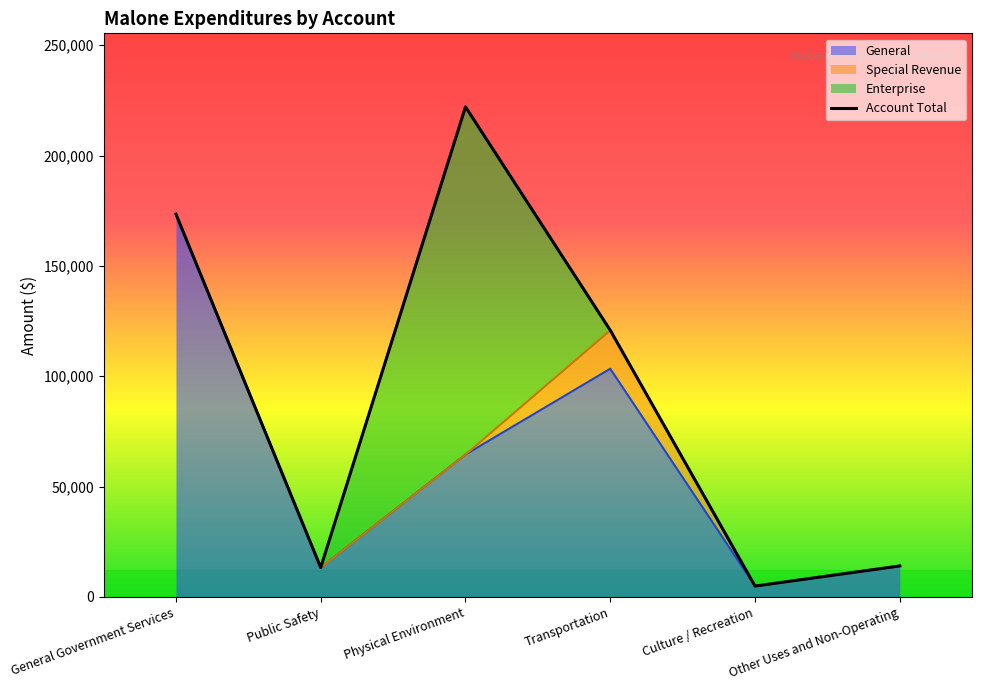

True or false: the data has more than 0 interior local peaks.

True